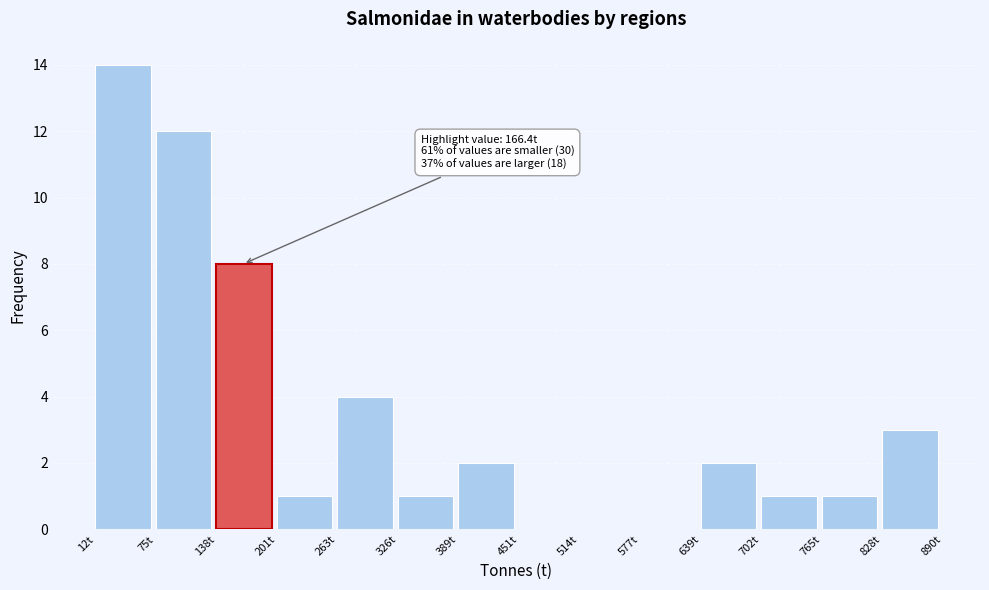

Which range on the x-axis has the tallest bar?

10 to 80